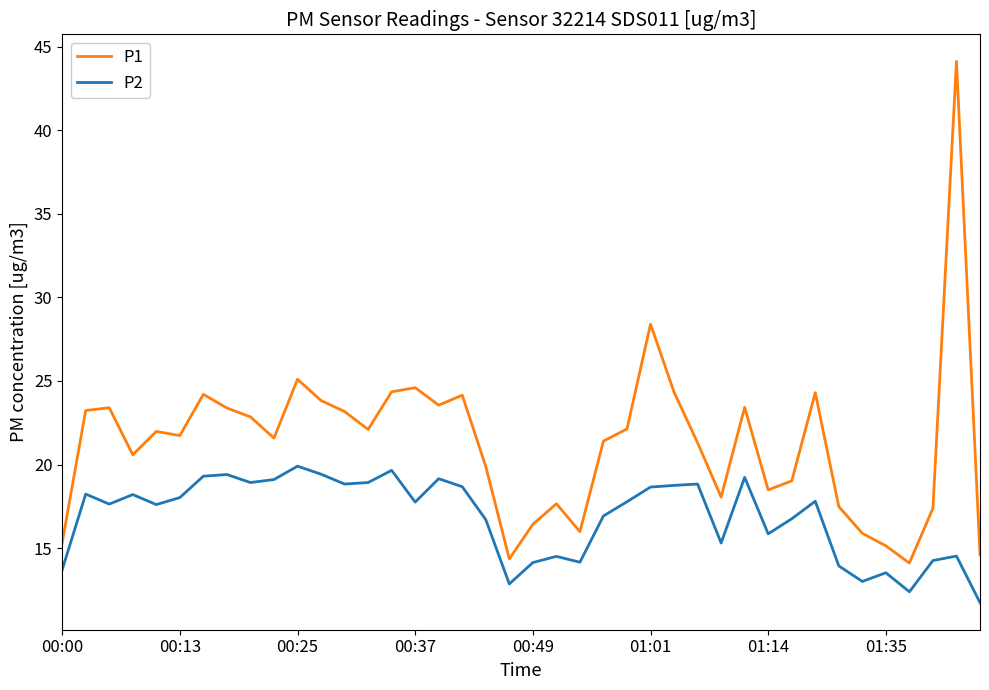

Is this an area chart (filled region under the line)?

No